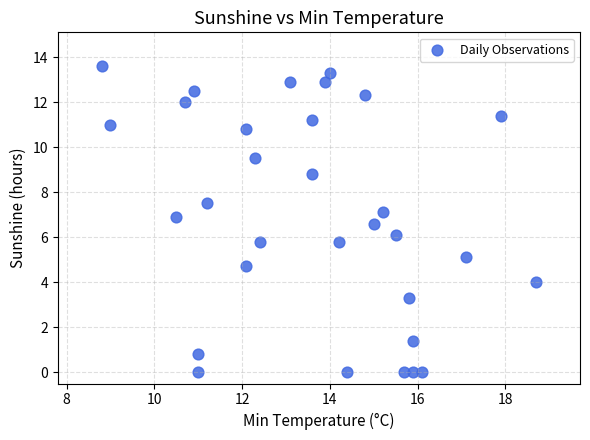

What is the range of Y values (max minus min)?

13.6